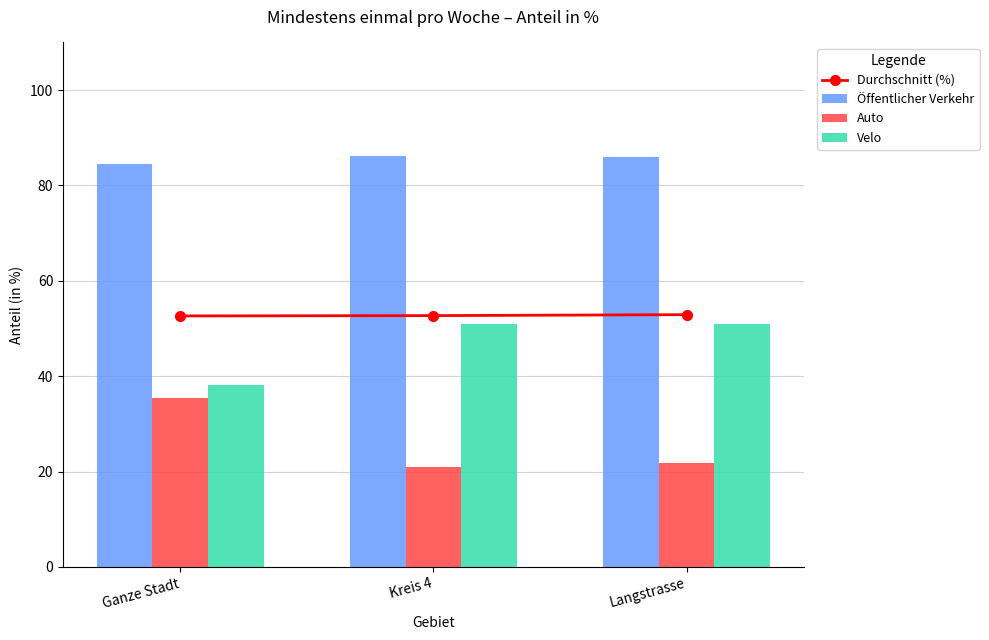

Is the value of Öffentlicher Verkehr at Kreis 4 greater than the value of Durchschnitt (%) at Langstrasse?

Yes